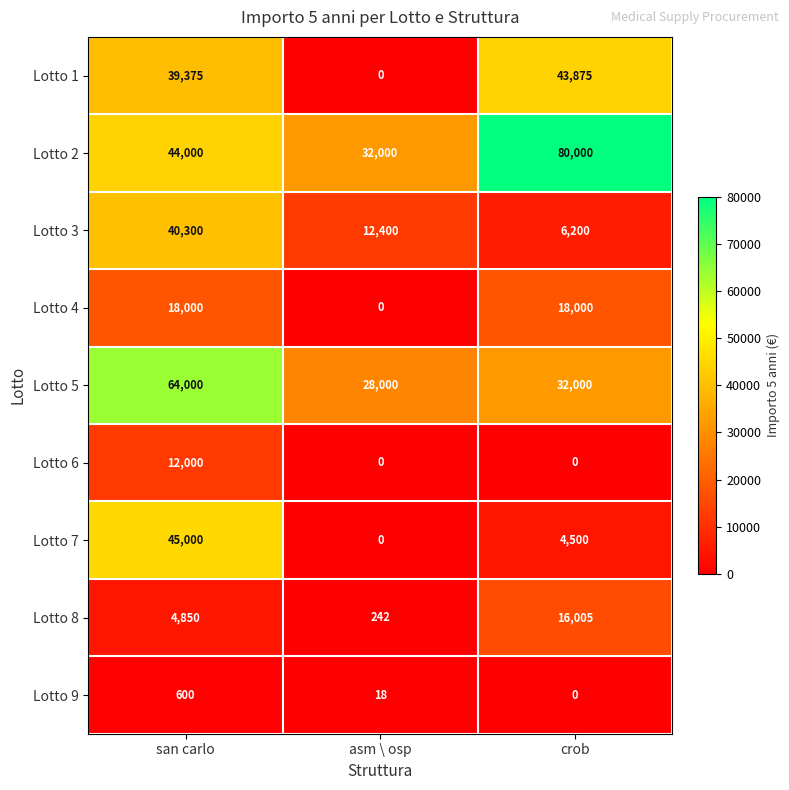

Reading left to right, extract all data points from this chart.

Lotto 1: 39375	0	43875
Lotto 2: 44000	32000	80000
Lotto 3: 40300	12400	6200
Lotto 4: 18000	0	18000
Lotto 5: 64000	28000	32000
Lotto 6: 12000	0	0
Lotto 7: 45000	0	4500
Lotto 8: 4850	242	16005
Lotto 9: 600	18	0